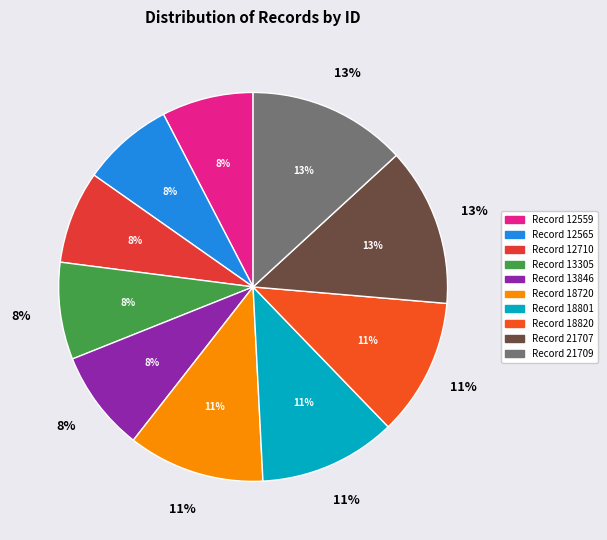

Is it true that Record 21707 is 2% of the pie?

False